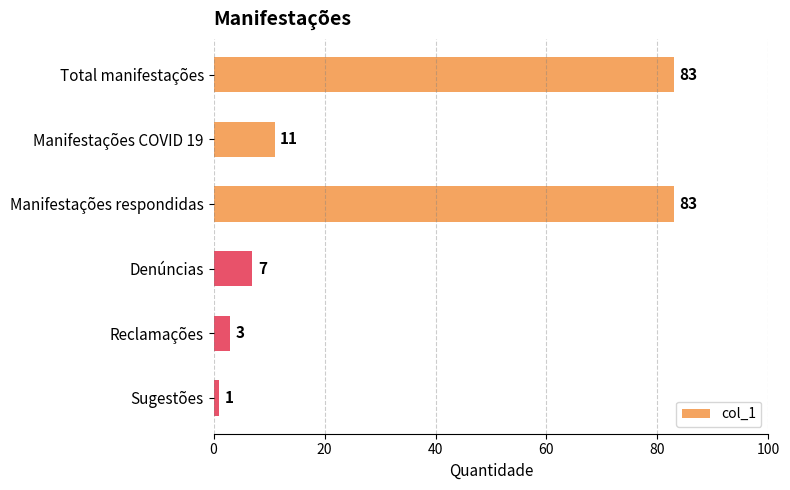

Reading bottom to top, what are all the values shown in this chart?

1	3	7	83	11	83